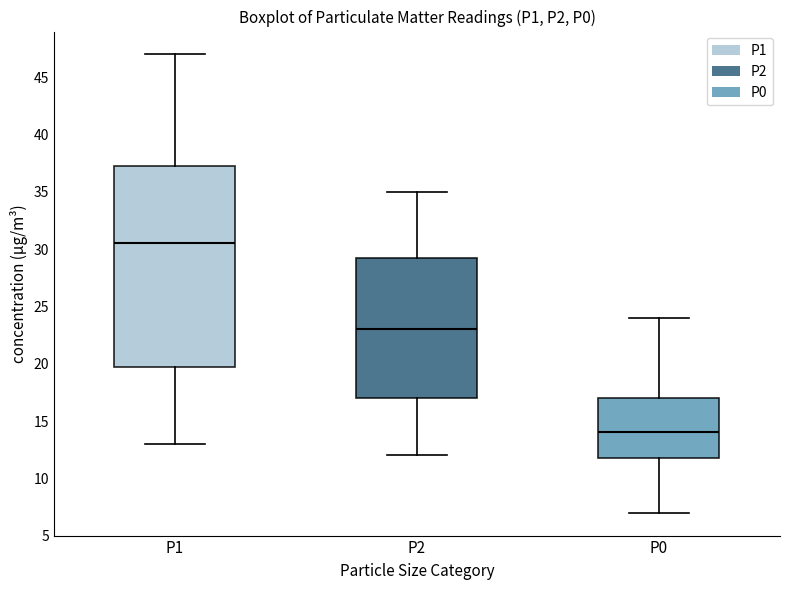

Reading left to right, transcribe this box plot: for each box, give where its median line is, the range the box spans, and where its two whiskers end, as read against the y-axis. The values are not printed on the chart, so give them approximately, as read against the axis.

P1: median 30.5, box 20.0 to 37.5, whiskers 13.0 to 47.0
P2: median 23.0, box 17.0 to 29.5, whiskers 12.0 to 35.0
P0: median 14.0, box 12.0 to 17.0, whiskers 7.0 to 24.0